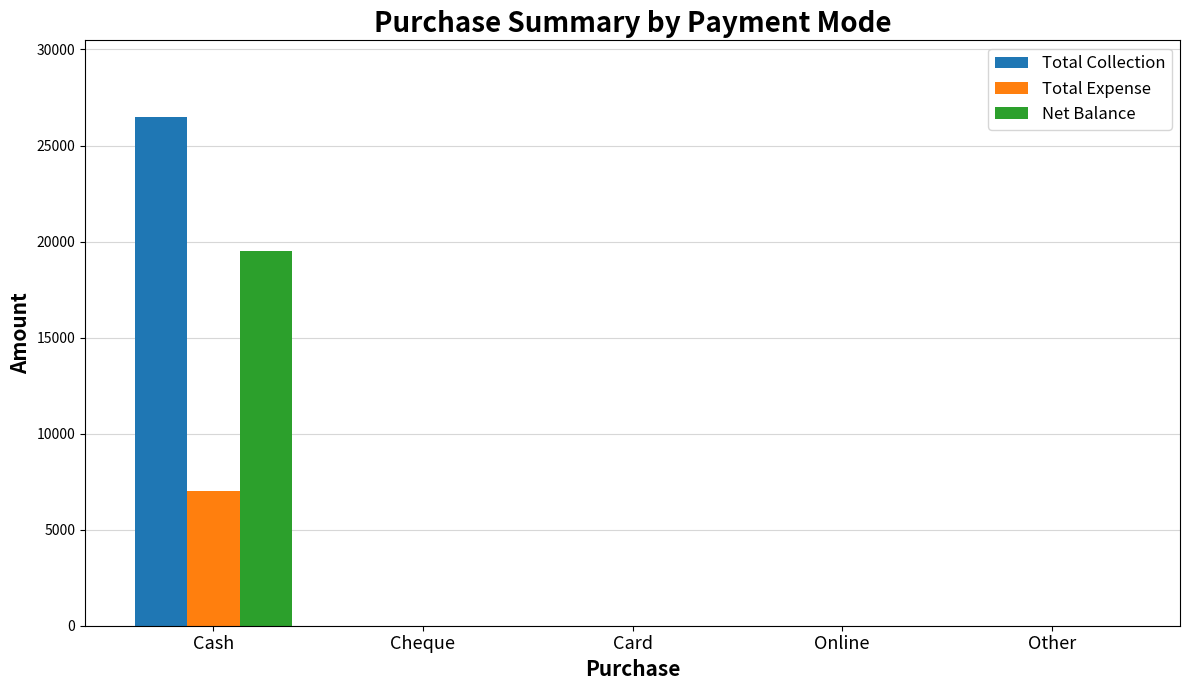

What is the total value across all series at Cash?

53000